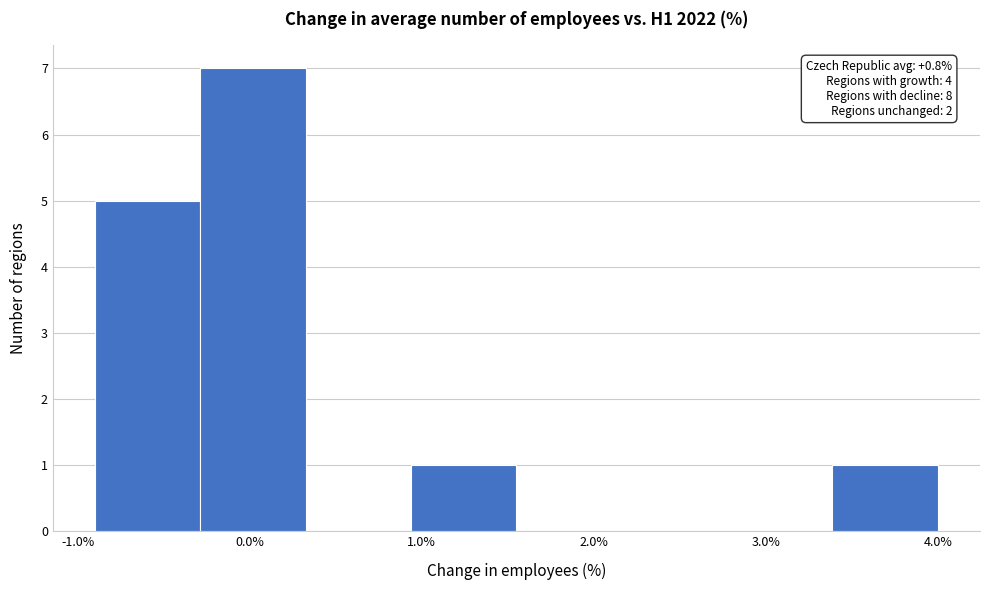

Over which range of the x-axis is the bar tallest?

-0.3 to 0.3